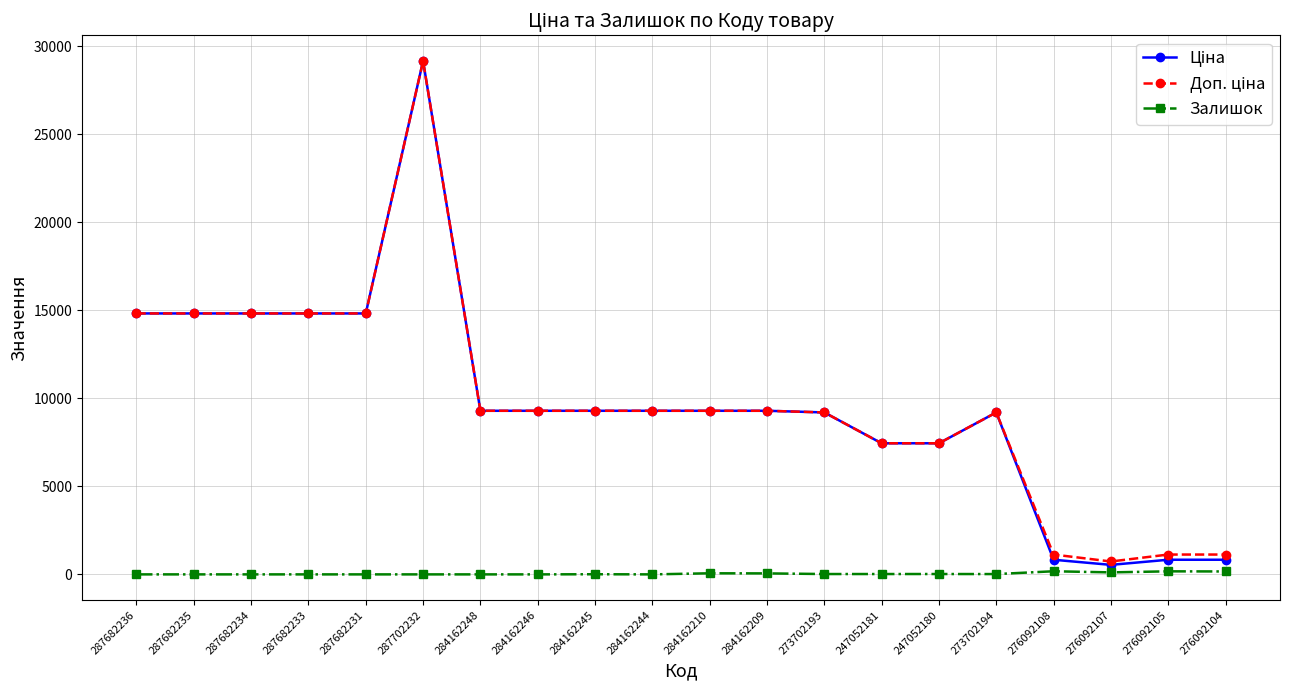

What is the average value of the Залишок series?

41.8